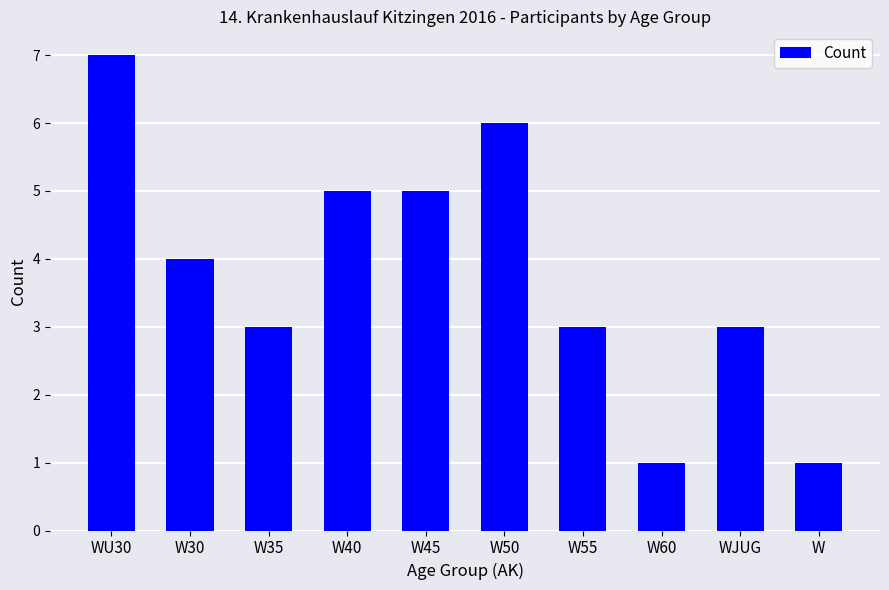

How many data points are less than 4?

5